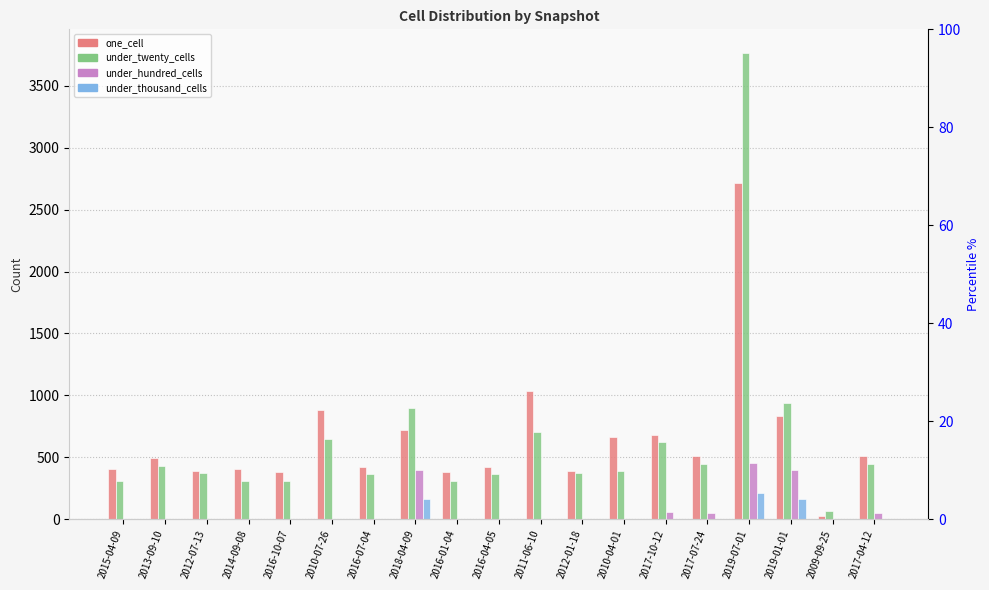

Reading right to left, transcribe all the data shown in this chart.

one_cell: 512	29	831	2712	513	684	662	388	1032	425	383	721	425	885	383	402	388	491	402
under_twenty_cells: 447	66	938	3767	447	620	386	374	708	368	311	897	368	646	311	312	374	432	312
under_hundred_cells: 54	0	398	452	54	59	3	1	3	1	1	398	1	3	1	1	1	1	1
under_thousand_cells: 1	0	166	210	1	1	0	0	0	0	0	166	0	0	0	0	0	0	0